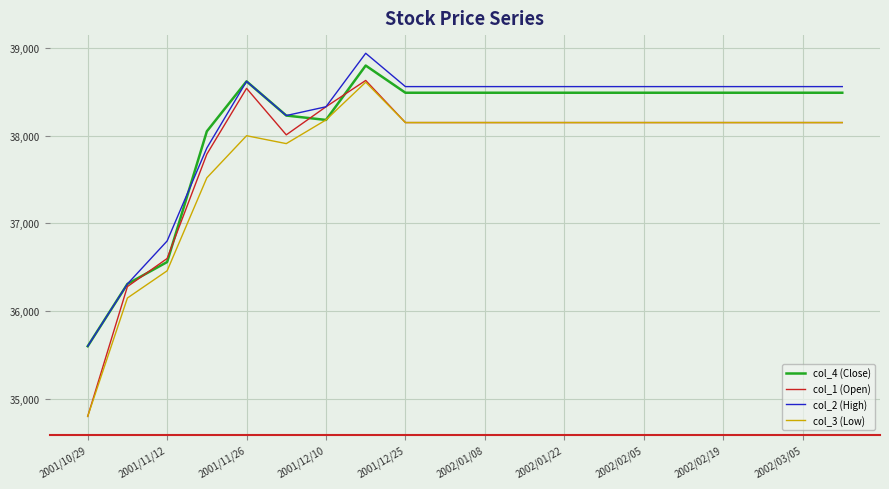

Which series has the largest range (max minus min)?

col_1 (Open)